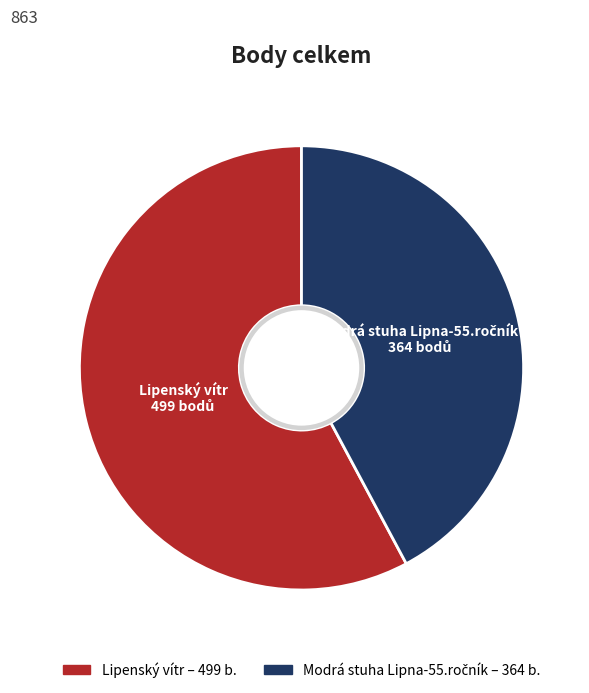

Does any single category account for the majority?

Yes